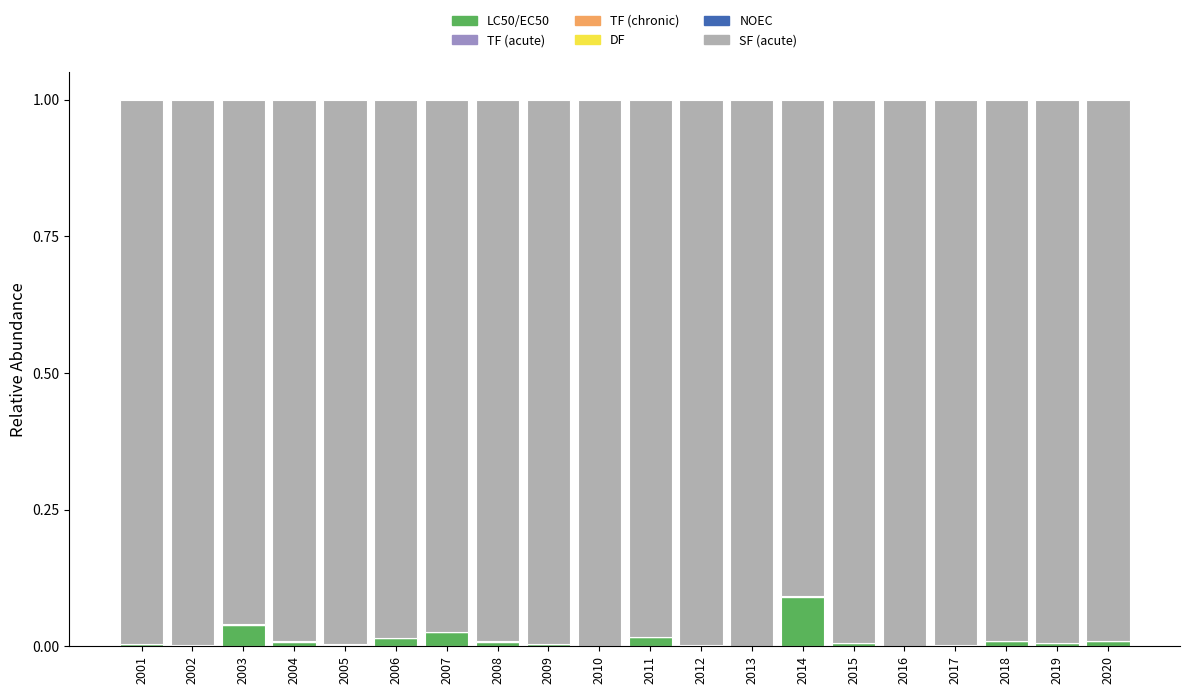

Is it true that LC50/EC50 equals 0.0 at 2004?

True